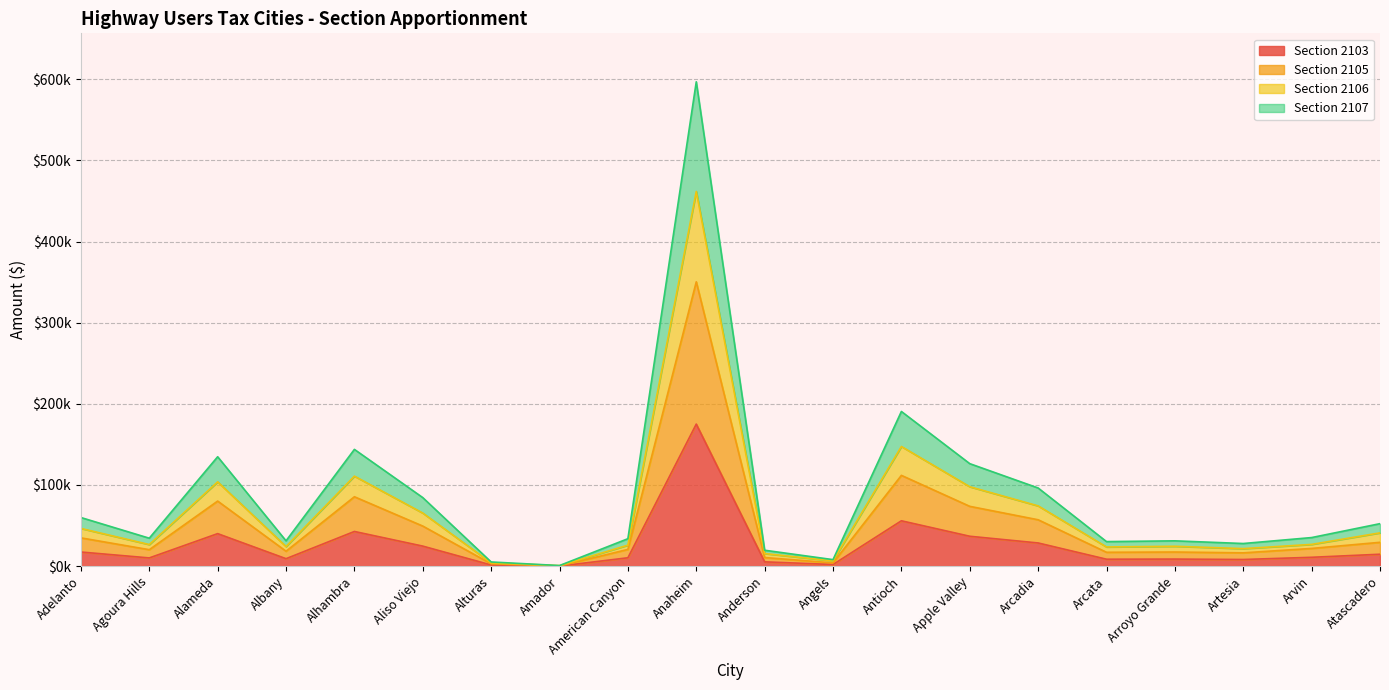

How many values in the Section 2103 series are below 10902?

10